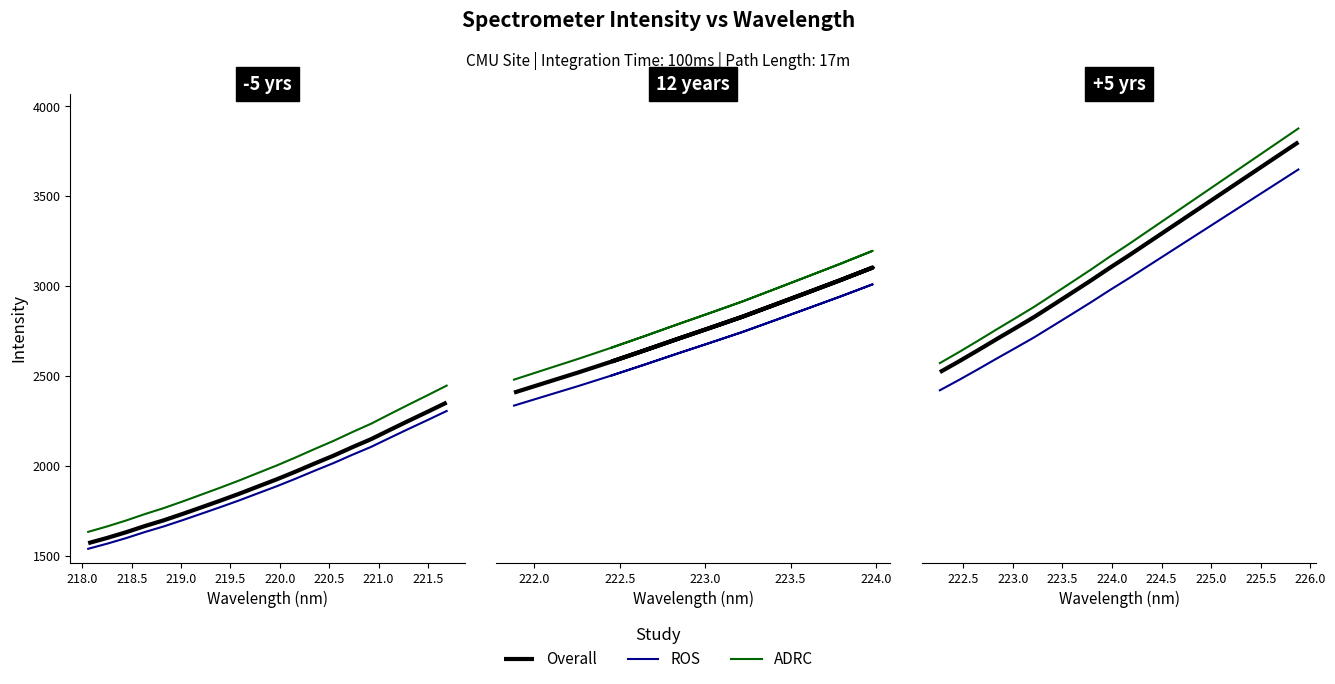

What position from the right is 220.5?

14